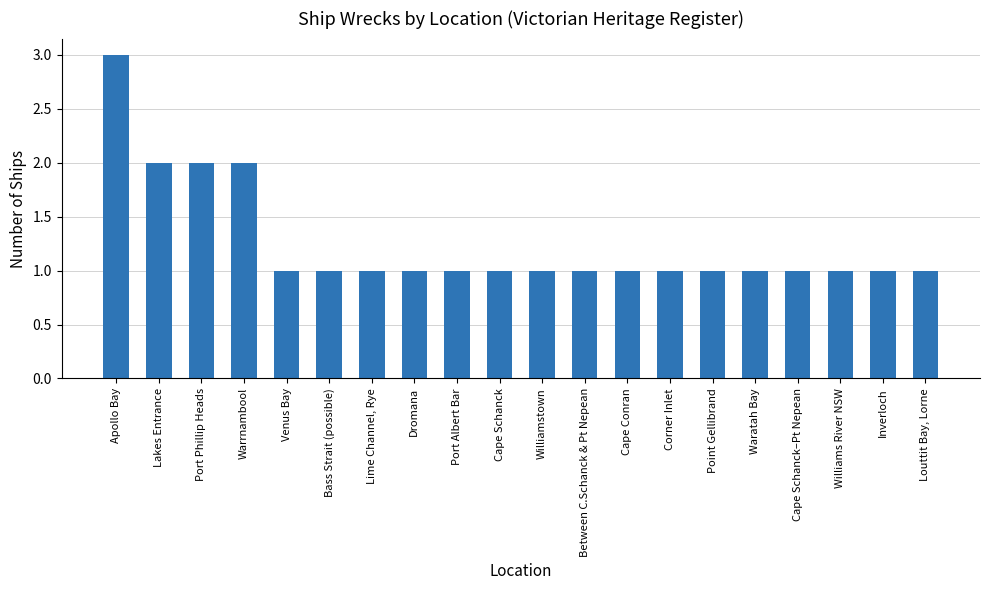

Between Port Phillip Heads and Apollo Bay, which is larger?

Apollo Bay